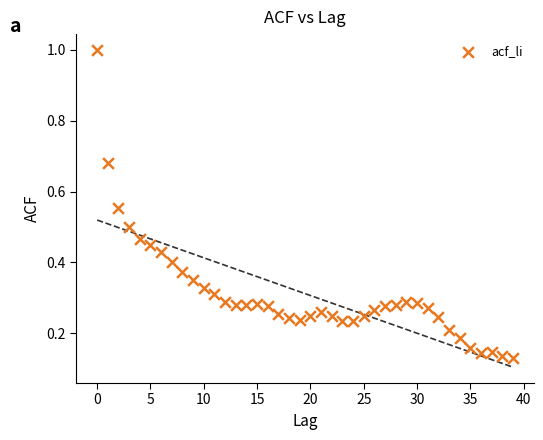

What is the range of Y values (max minus min)?

0.9